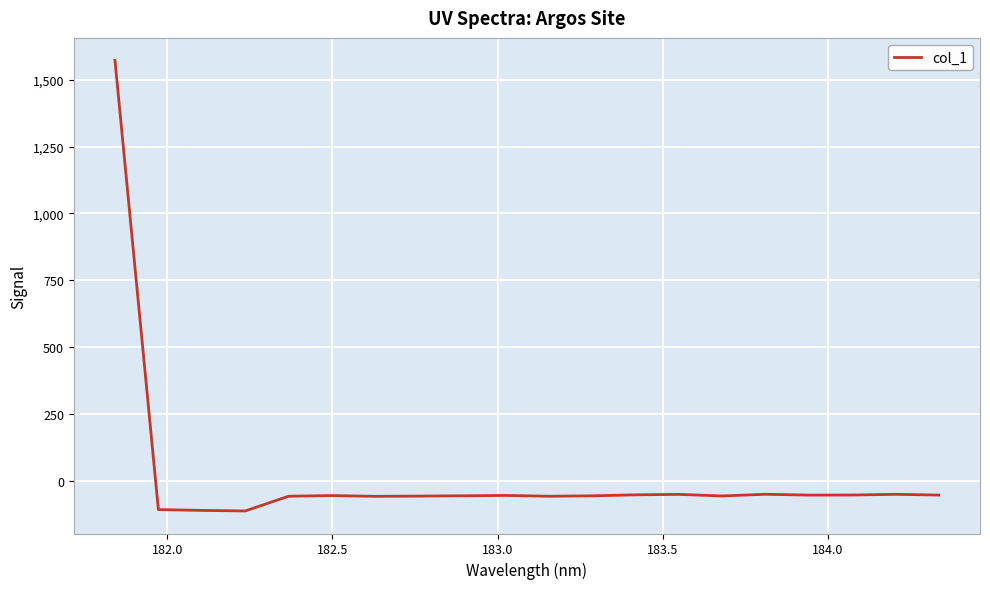

Is this an area chart (filled region under the line)?

No